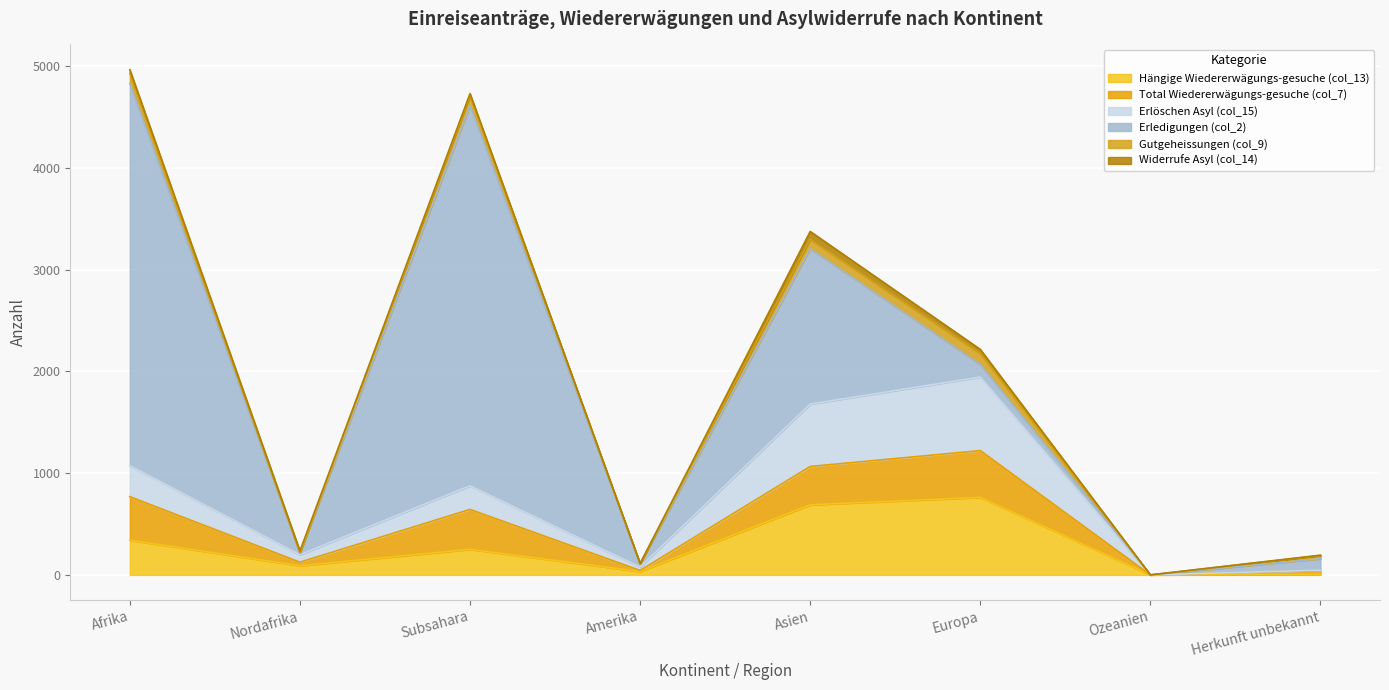

The value of Total Wiedererwägungs-gesuche (col_7) at Subsahara is 393. True or false?

True